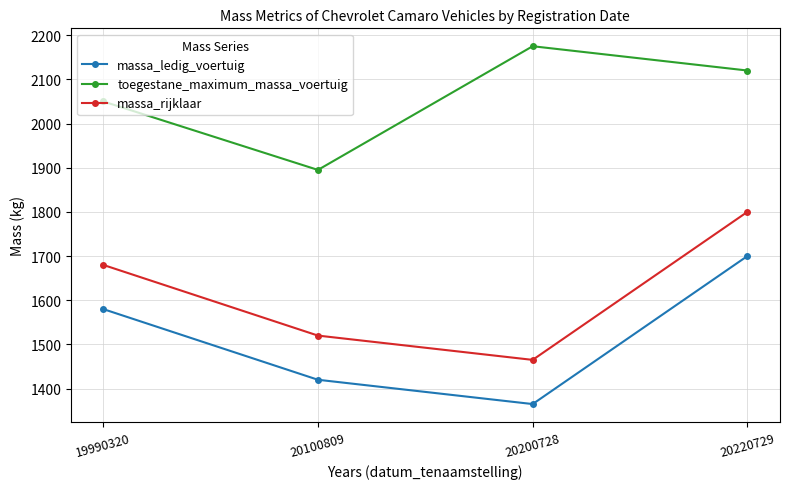

What is the minimum value for massa_rijklaar?

1465